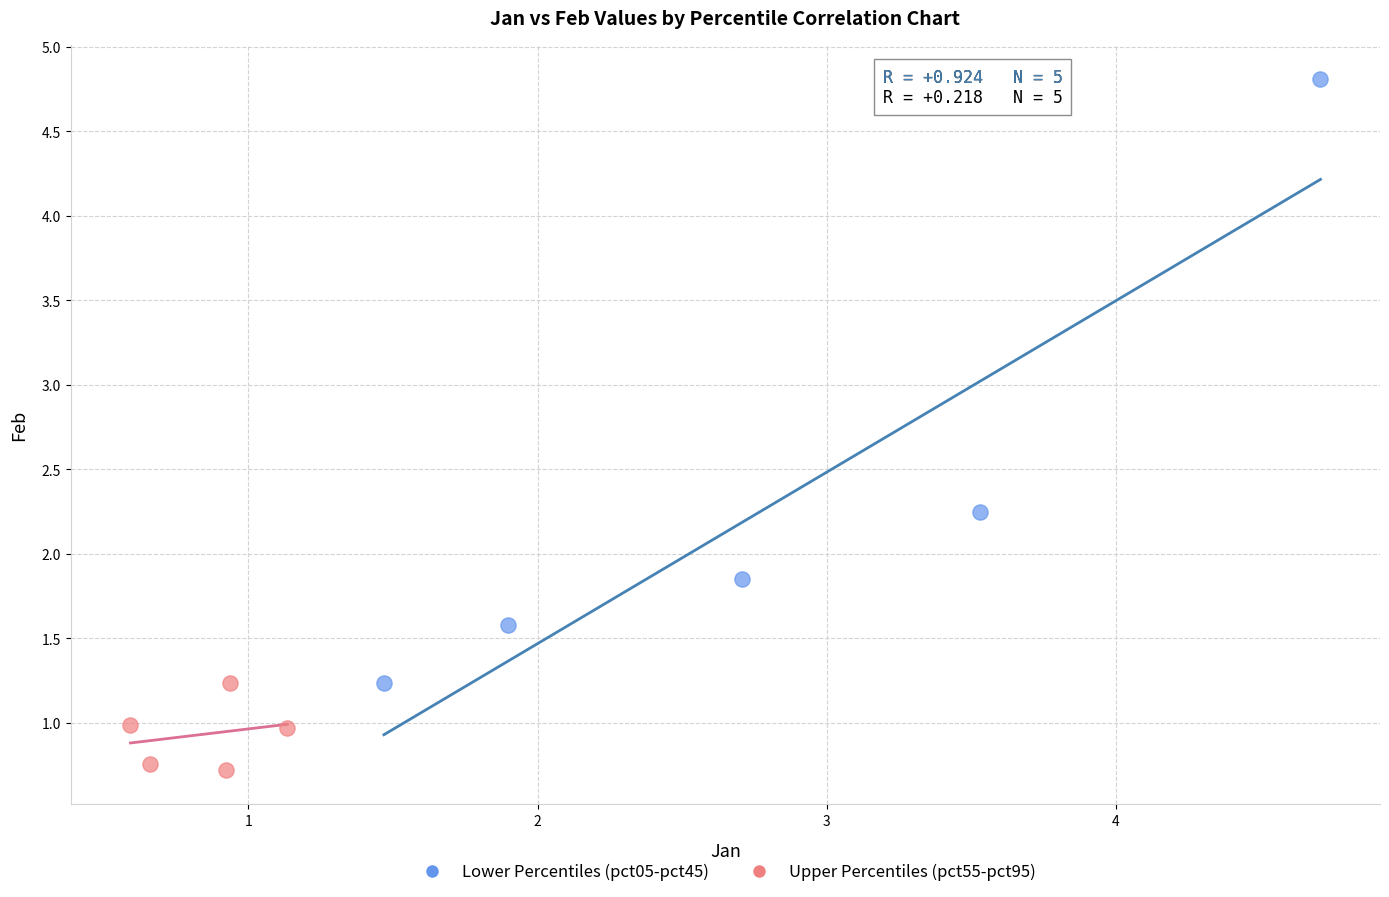

Which series reaches the maximum Y coordinate?

Lower Percentiles (pct05-pct45)